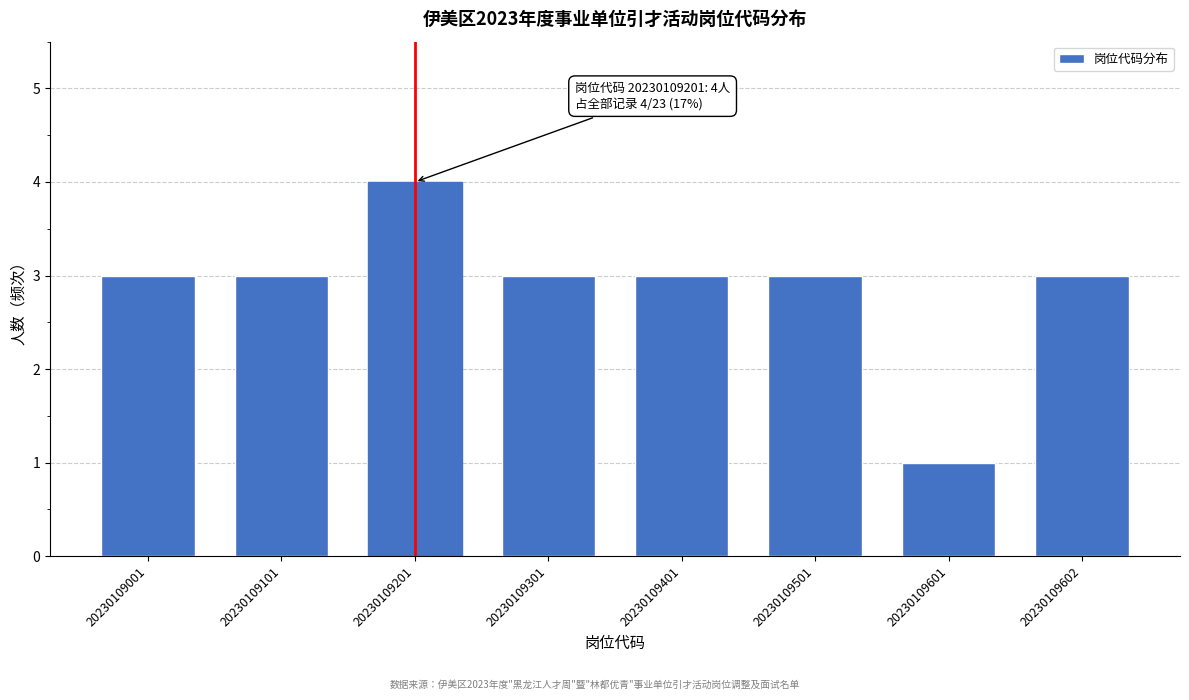

Reading left to right, list all the values displayed in this chart.

3	3	4	3	3	3	1	3